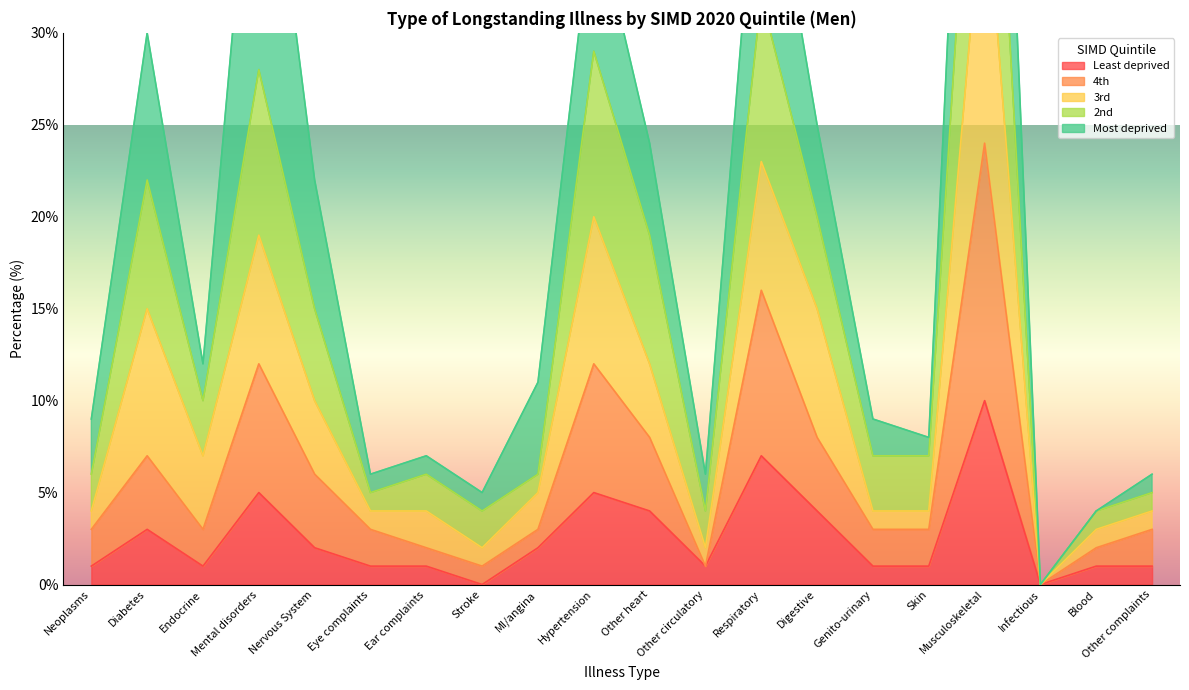

Does the chart display data point markers on the line(s)?

No